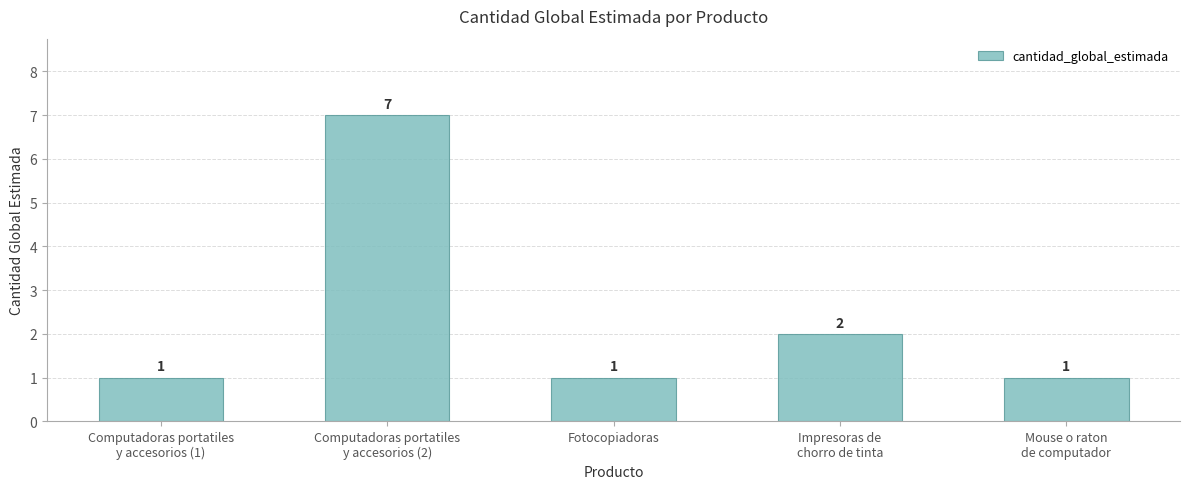

What is the ratio of the value at Computadoras portatiles
y accesorios (2) to the value at Impresoras de
chorro de tinta?

3.5